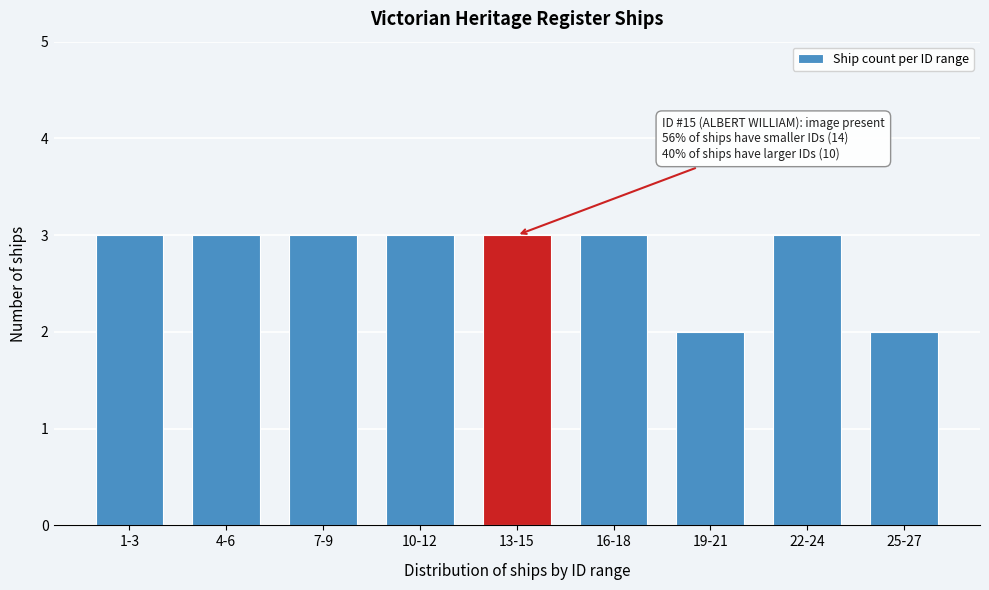

Reading left to right, transcribe all the data shown in this chart.

3	3	3	3	3	3	2	3	2